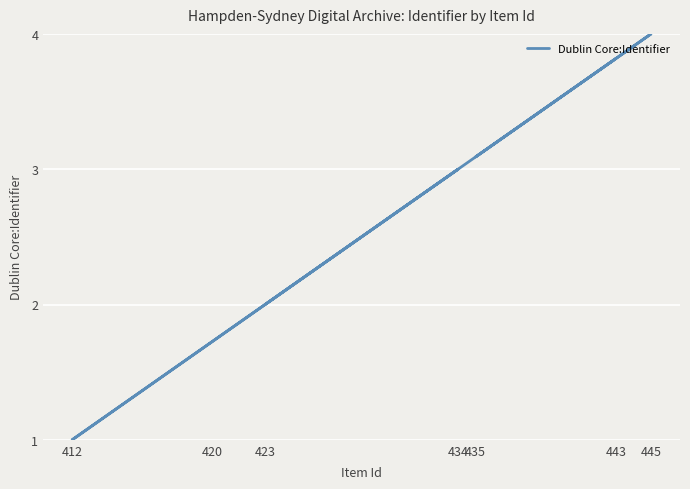

True or false: the data shows 3.1 at 435.

True